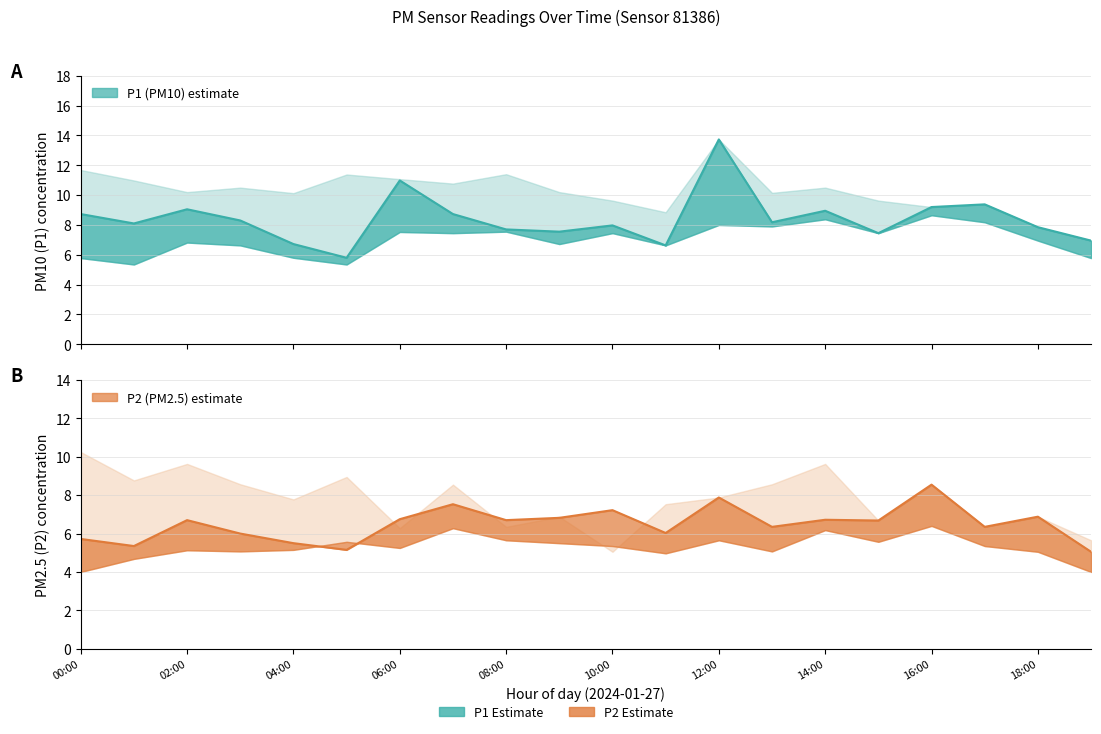

What is the label of the 20th point from the left?

19:00